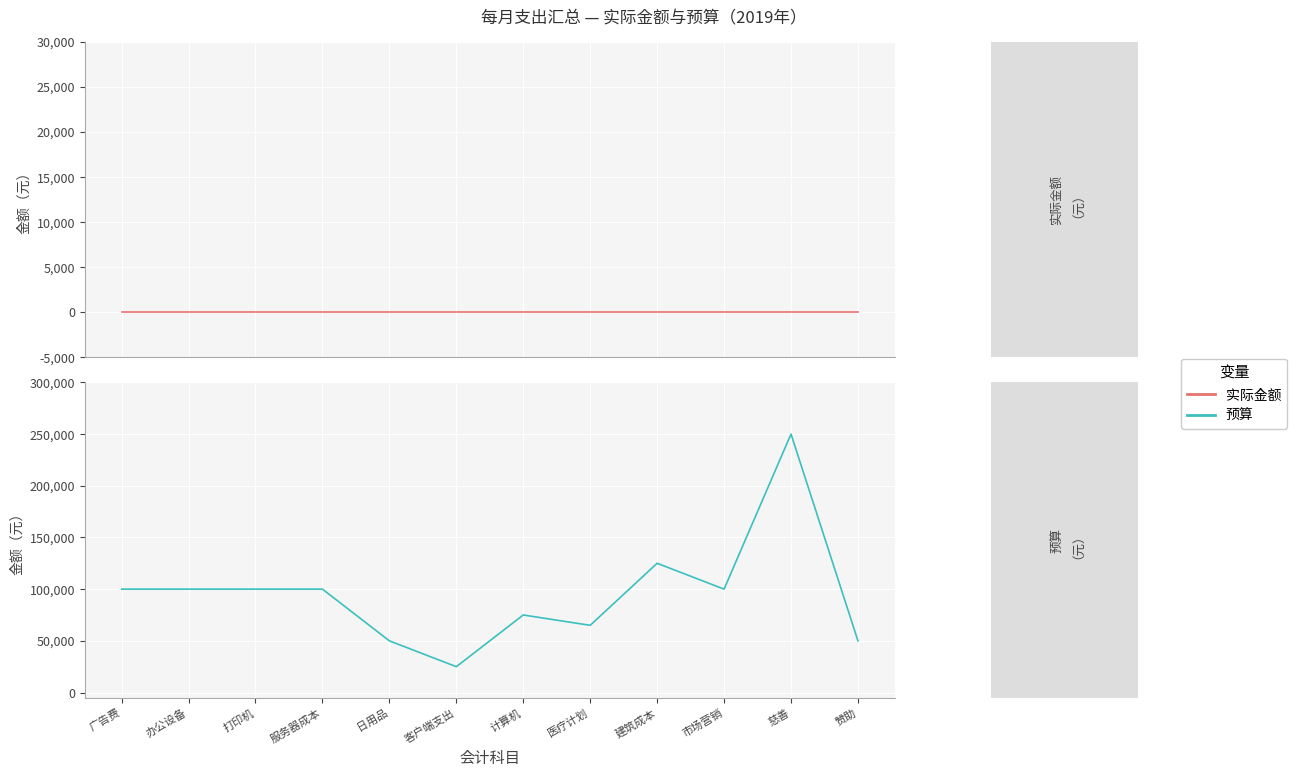

Which series changed the most between 广告费 and 服务器成本?

实际金额